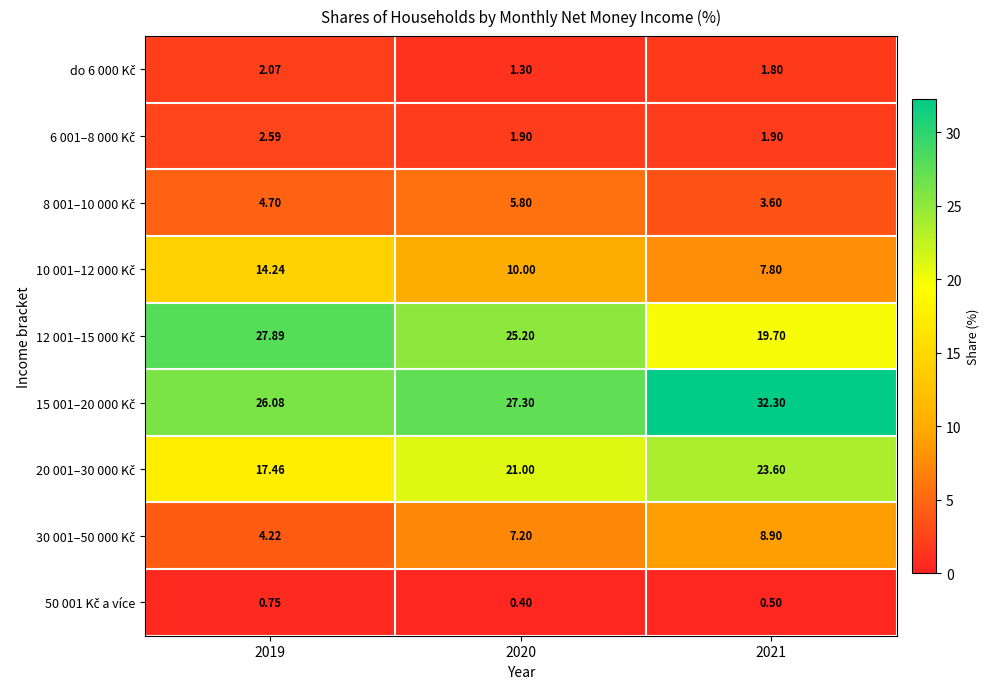

List the series in order of their peak value, lowest first.

50 001 Kč a více, do 6 000 Kč, 6 001–8 000 Kč, 8 001–10 000 Kč, 30 001–50 000 Kč, 10 001–12 000 Kč, 20 001–30 000 Kč, 12 001–15 000 Kč, 15 001–20 000 Kč